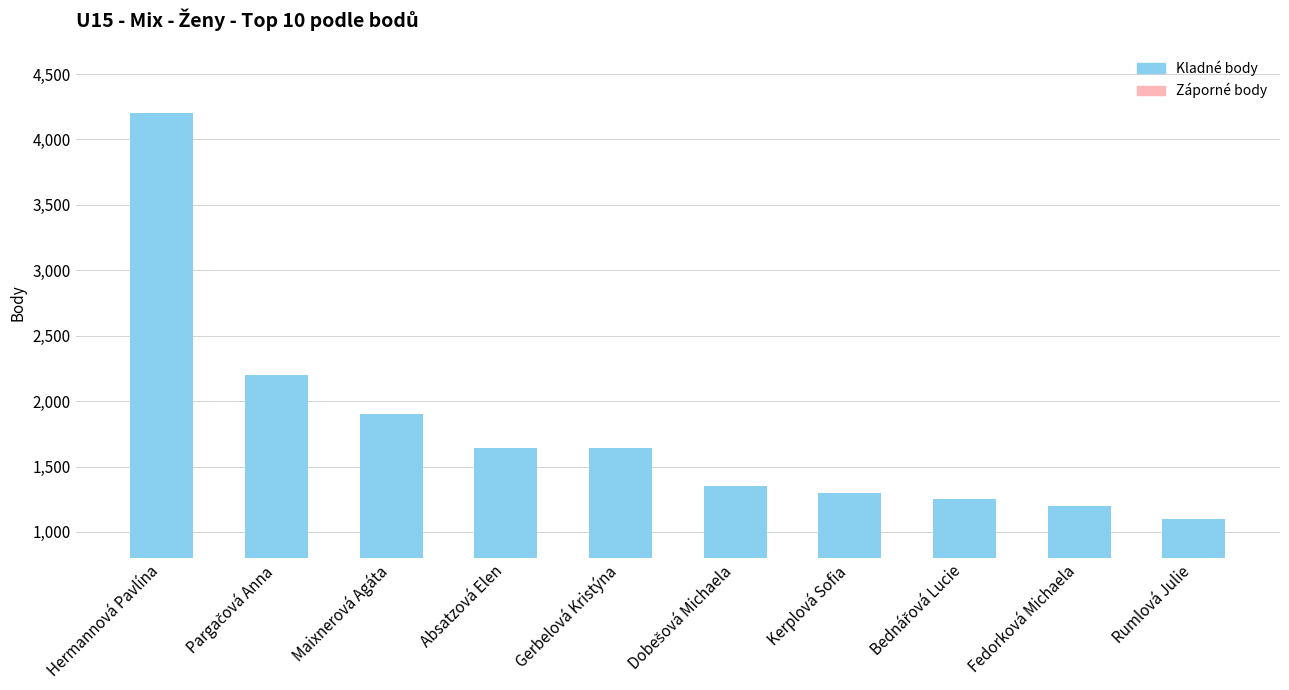

How many bars are there in total?

10